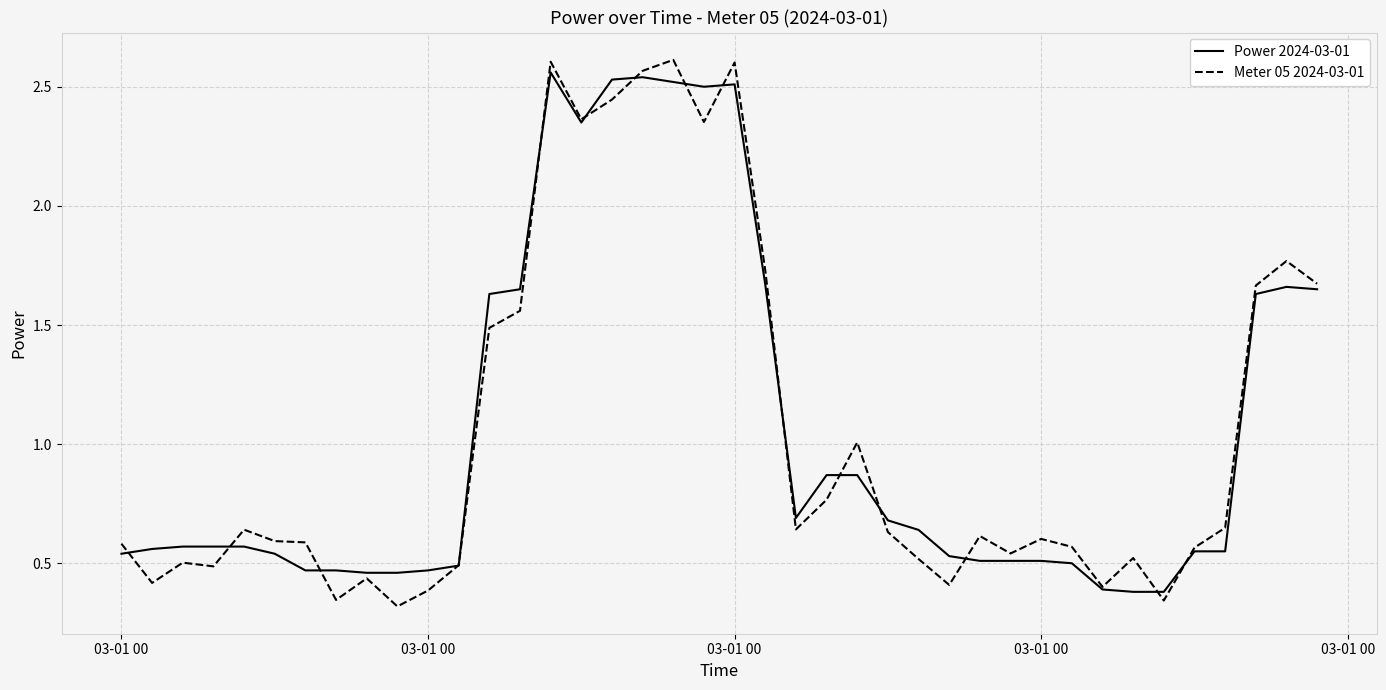

How many distinct data groups are displayed?

2